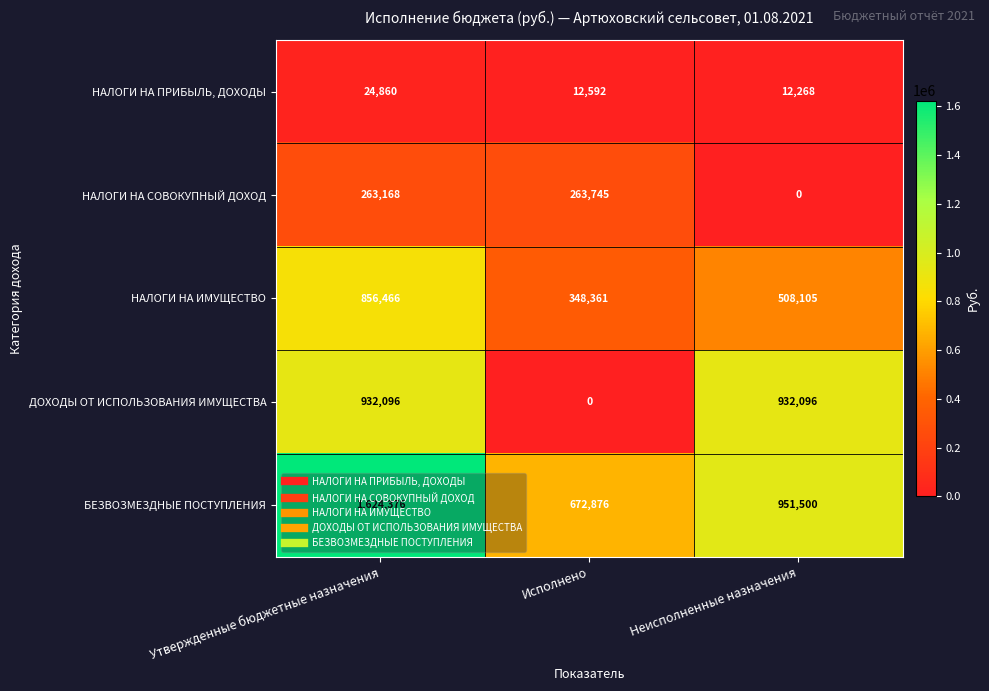

How many НАЛОГИ НА ИМУЩЕСТВО values are between 348361 and 856466?

3